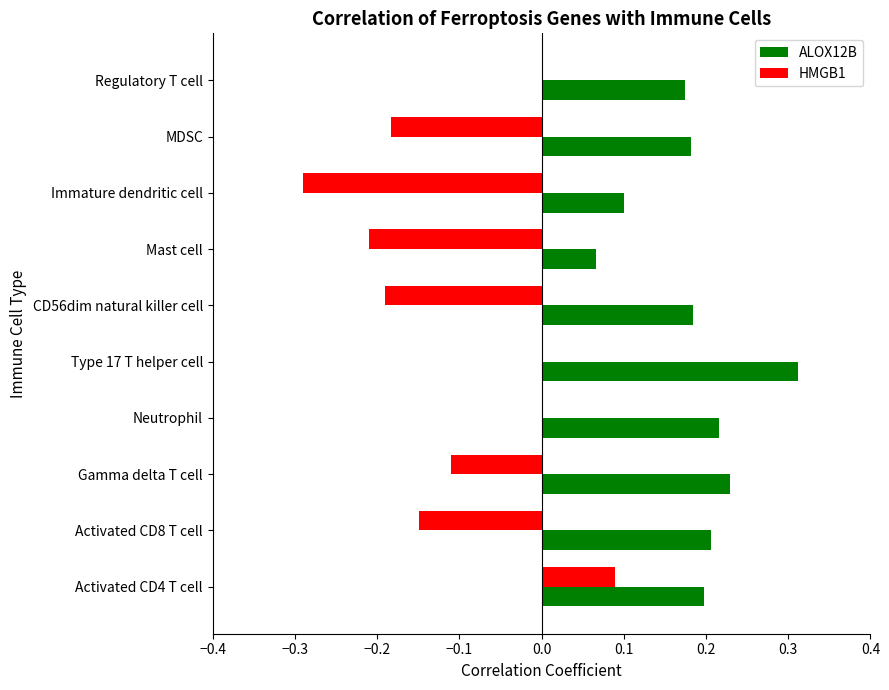

Which series changed the most between Activated CD4 T cell and Gamma delta T cell?

HMGB1